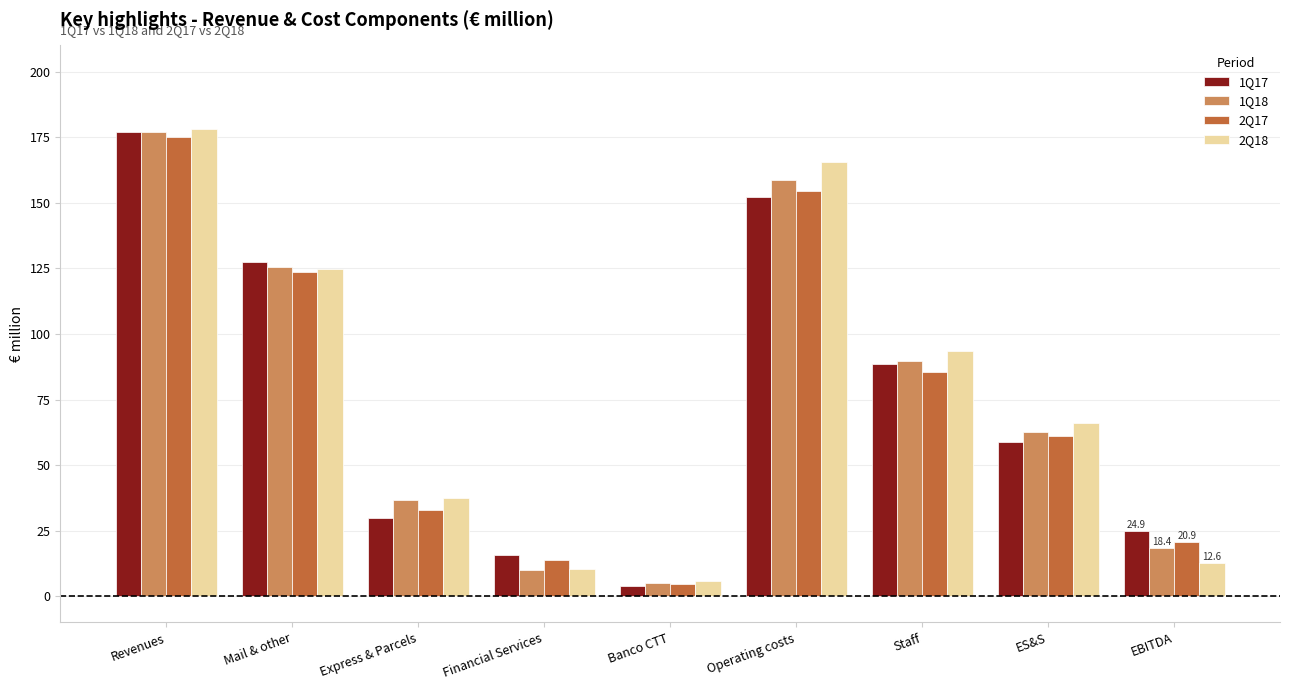

At how many categories does at least one series exceed 124?

3